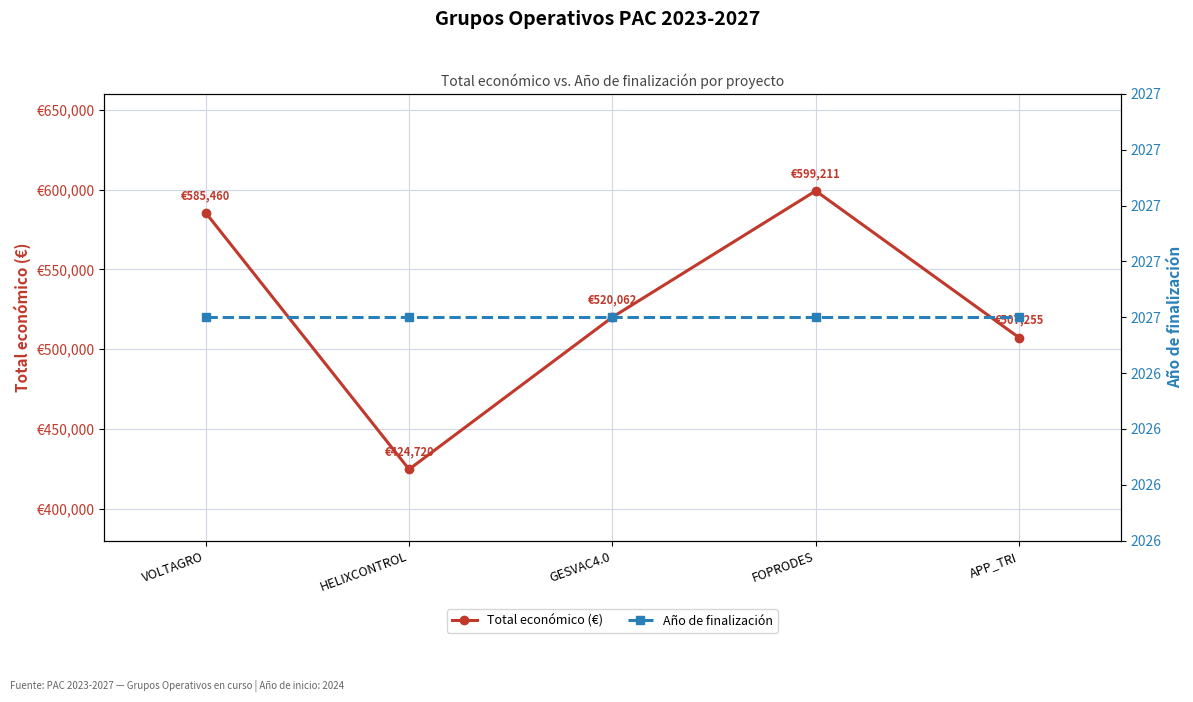

The value of Año de finalización at FOPRODES is 2027. True or false?

True